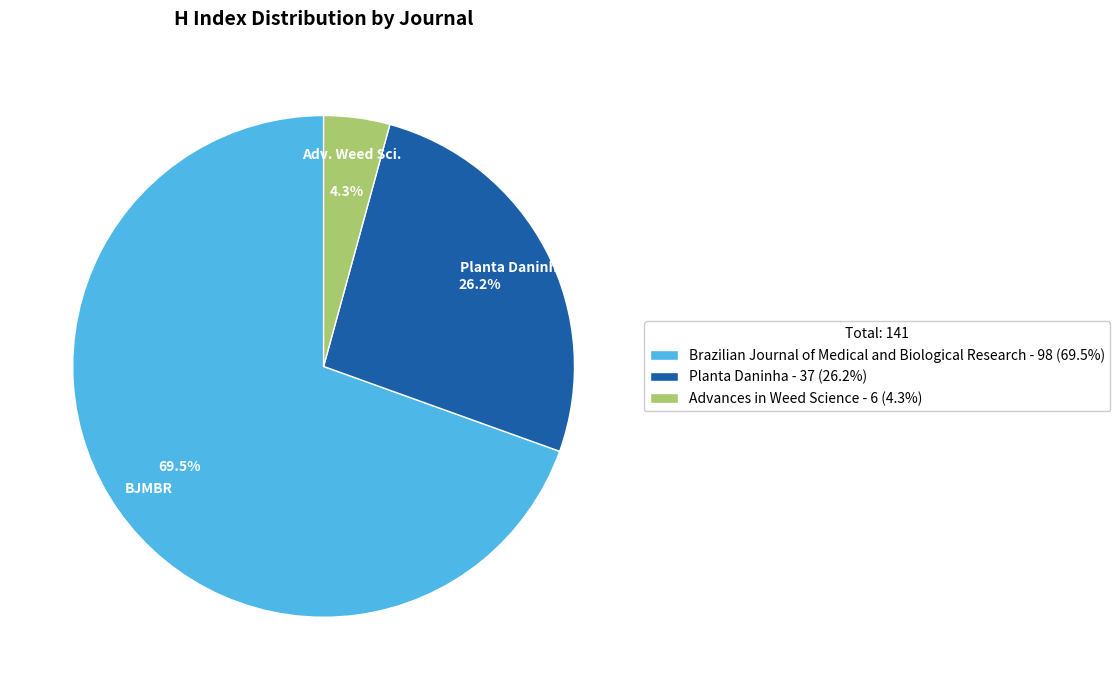

Does Brazilian Journal of Medical and Biological Research account for over 50% of the chart?

Yes